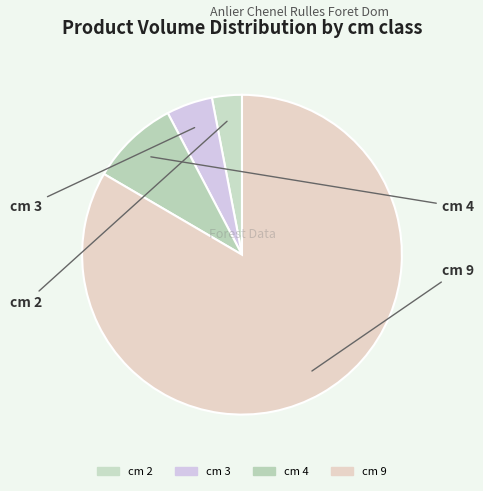

Rank the categories by value from highest to lowest.

9, 4, 3, 2